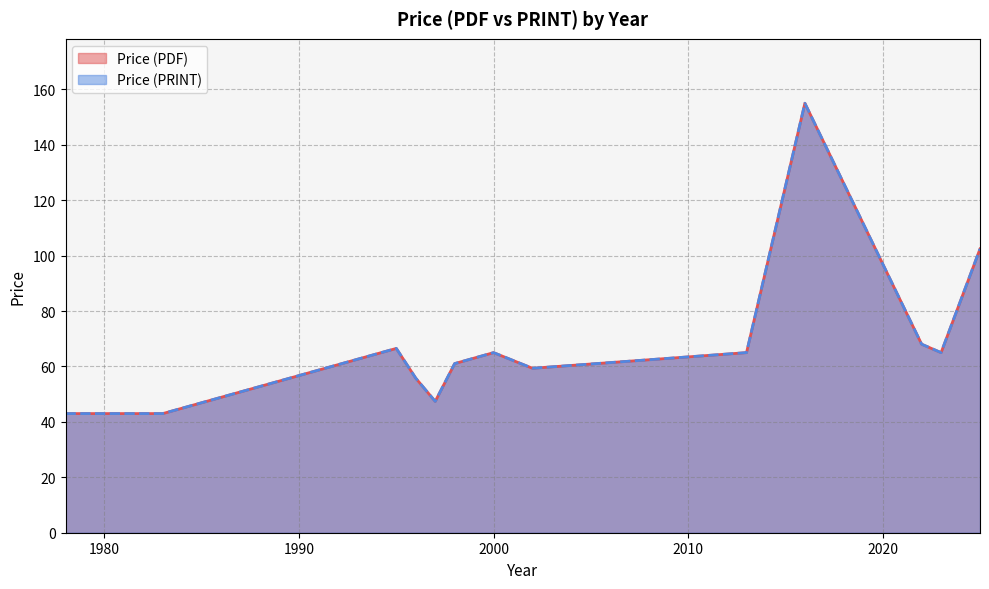

Does the chart have visible grid lines?

Yes